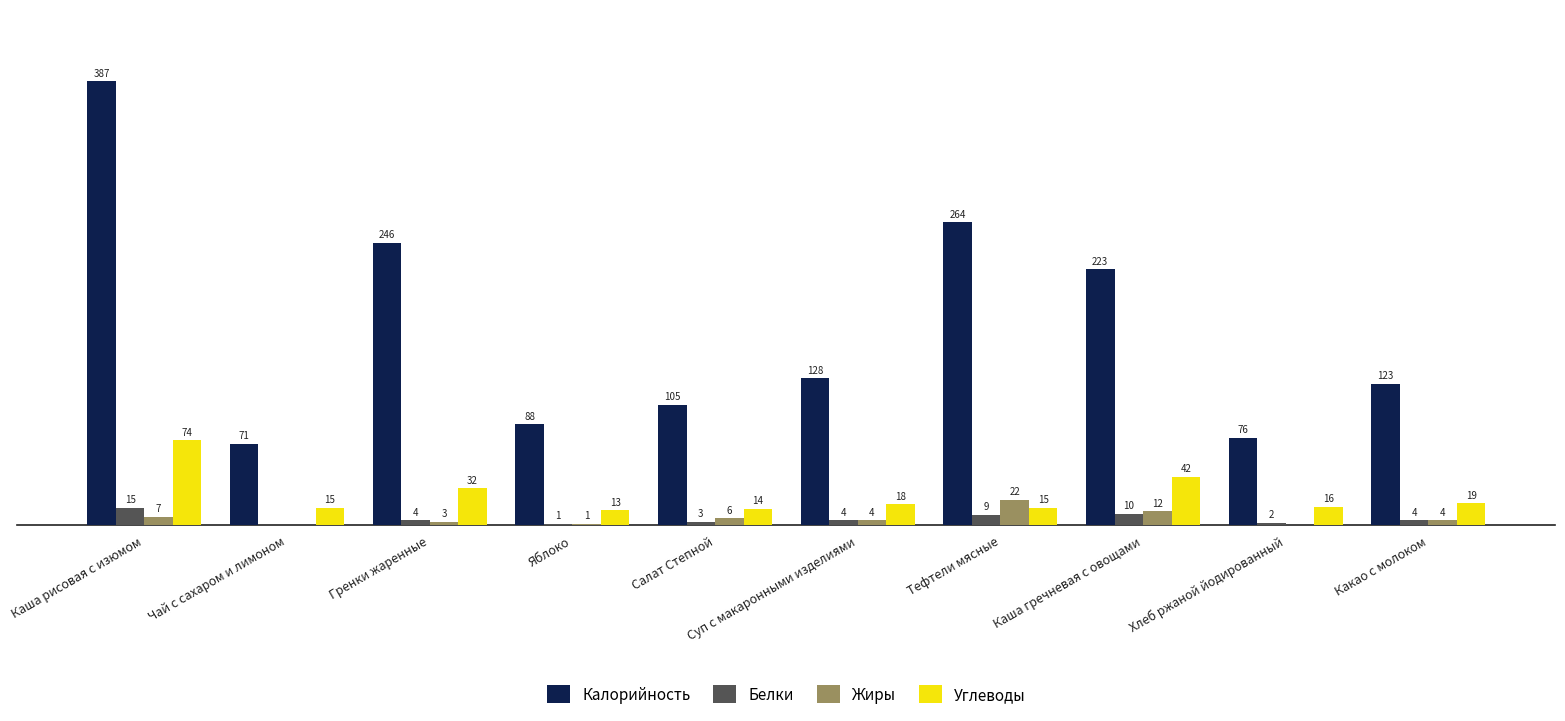

At which label does Белки first exceed 4?

Каша рисовая с изюмом